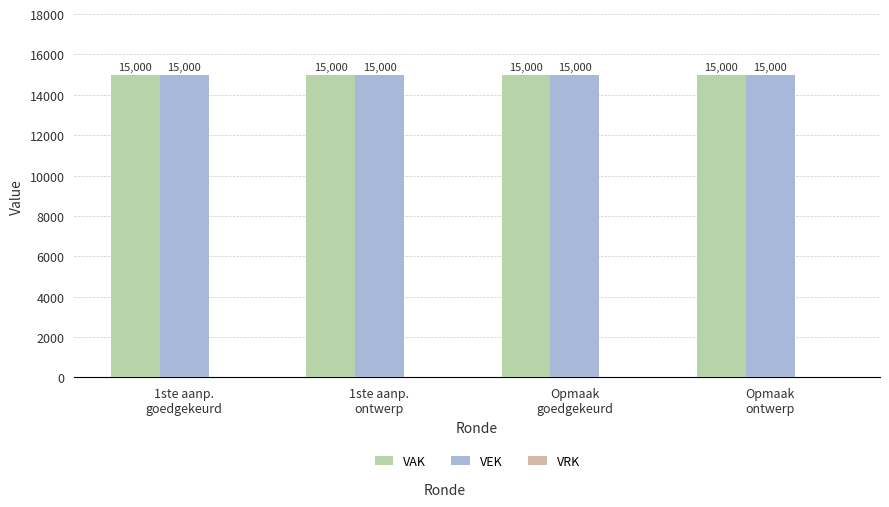

How many data points does each series have?

4